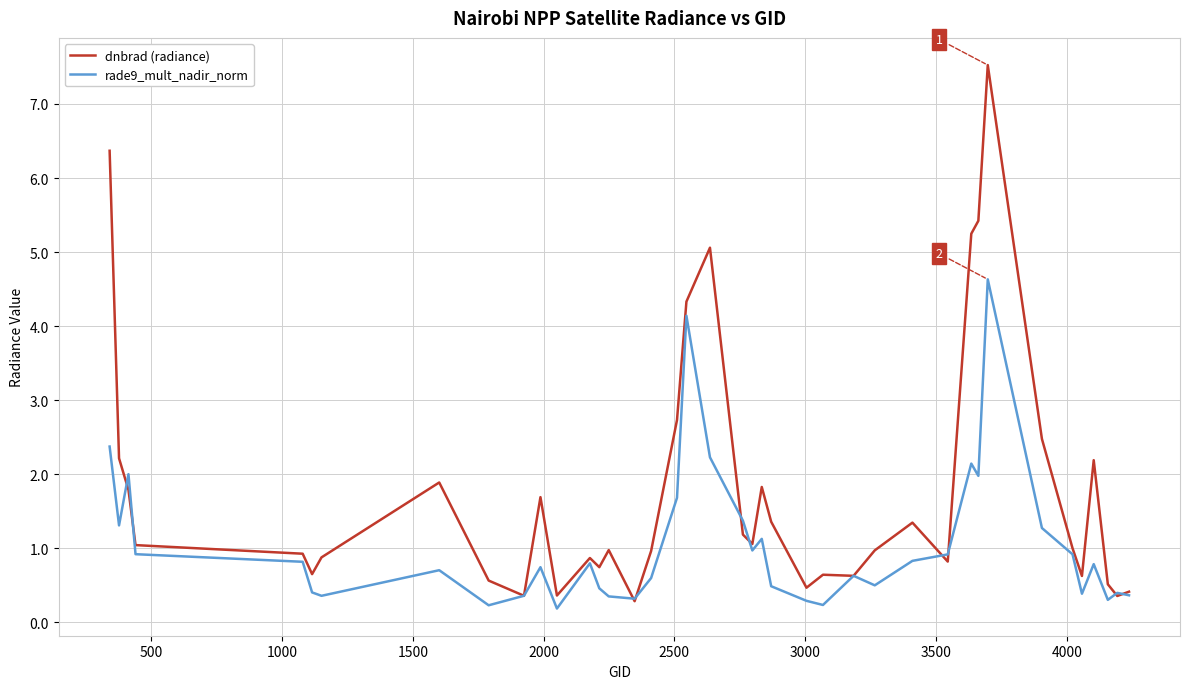

What is the greatest value displayed?

7.5